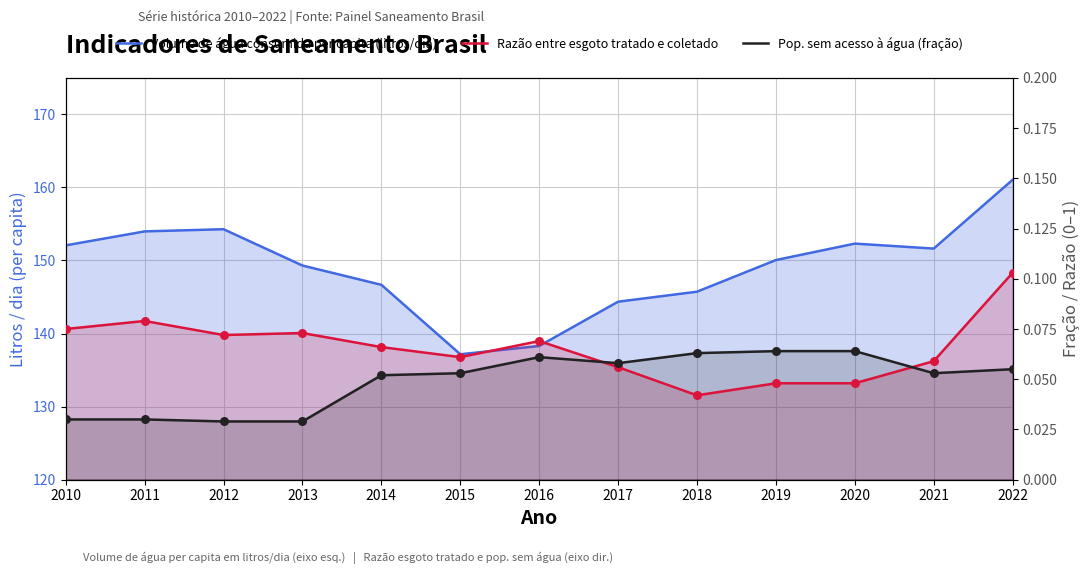

At which category is the sum across all series the highest?

2022